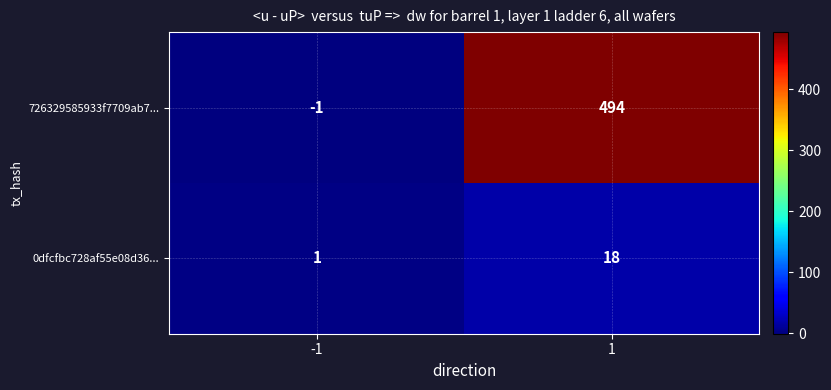

Which series has the widest spread of values?

726329585933f7709ab7...